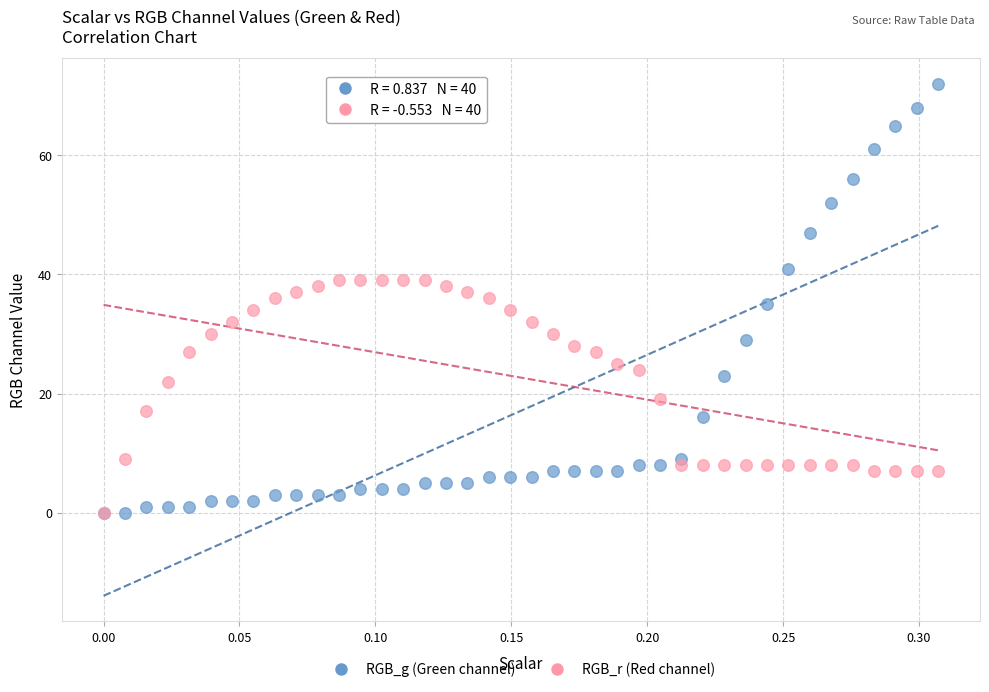

Which series reaches the maximum Y coordinate?

RGB_g (Green channel)